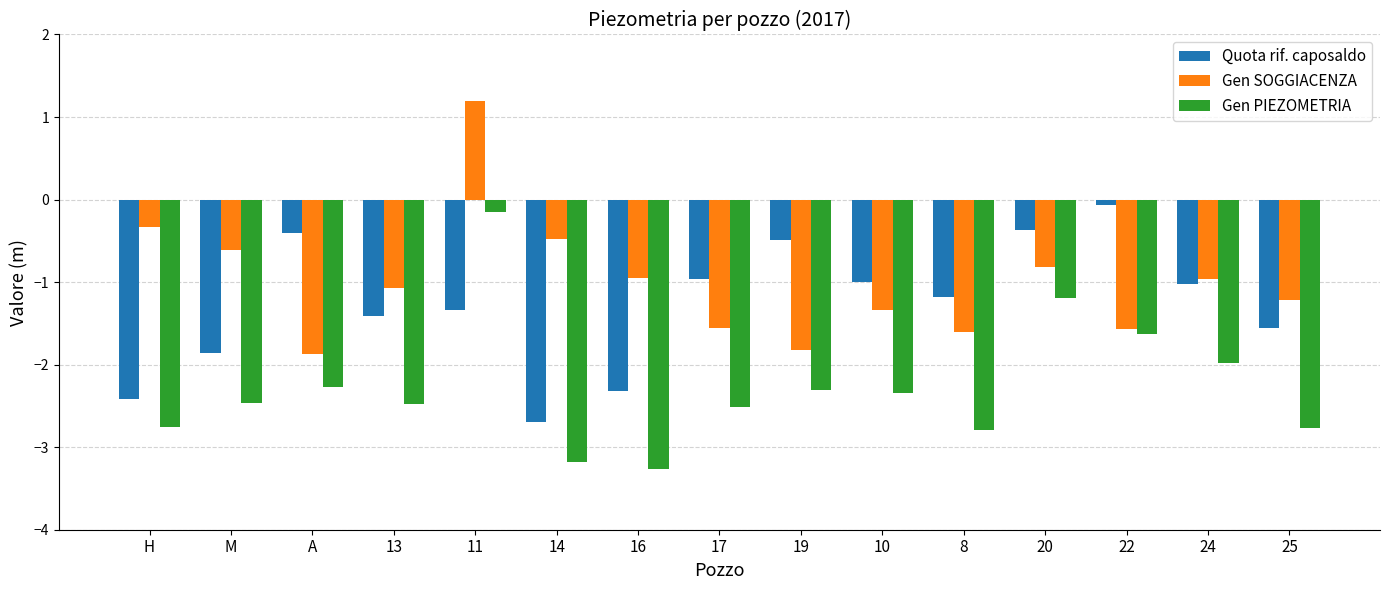

Between 13 and 19, which series saw the biggest shift?

Quota rif. caposaldo